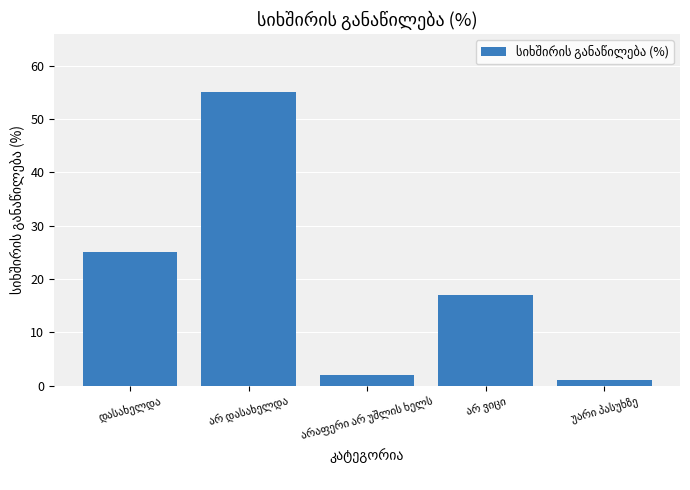

What is the maximum value shown in the chart?

55